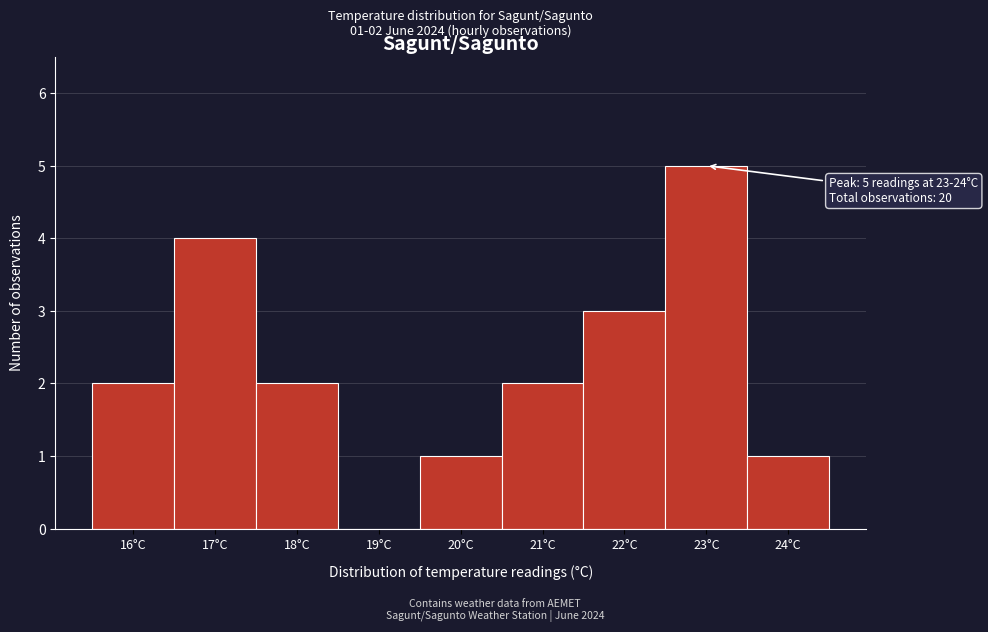

Reading right to left, what are all the values shown in this chart?

24°C=1	23°C=5	22°C=3	21°C=2	20°C=1	19°C=0	18°C=2	17°C=4	16°C=2